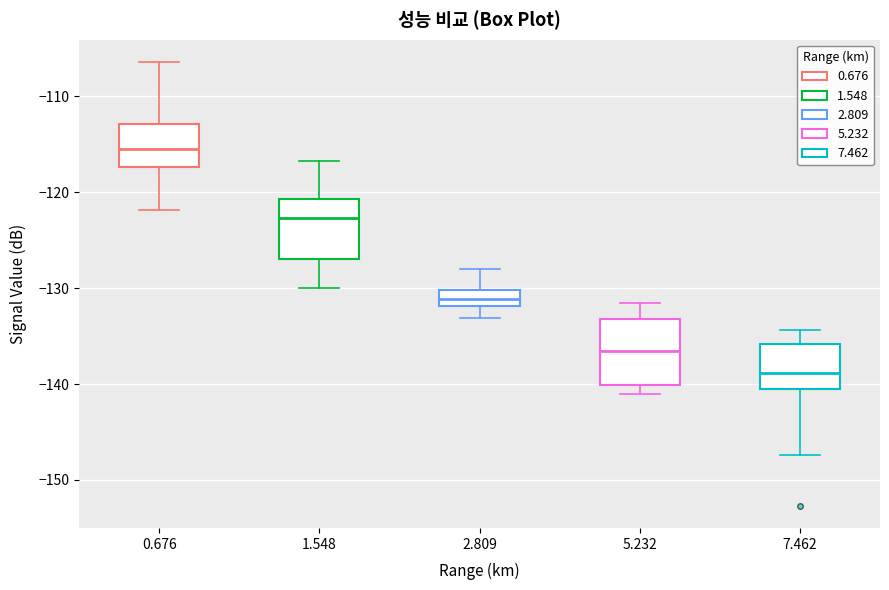

Reading left to right, read every box against the y-axis: the position of its median line, the range the box covers, and the ends of its whiskers. The values are not printed on the chart, so give them approximately, as read against the axis.

0.676: median -115, box -117 to -113, whiskers -122 to -106
1.548: median -123, box -127 to -121, whiskers -130 to -117
2.809: median -131, box -132 to -130, whiskers -133 to -128
5.232: median -137, box -140 to -133, whiskers -141 to -132
7.462: median -139, box -140 to -136, whiskers -147 to -134